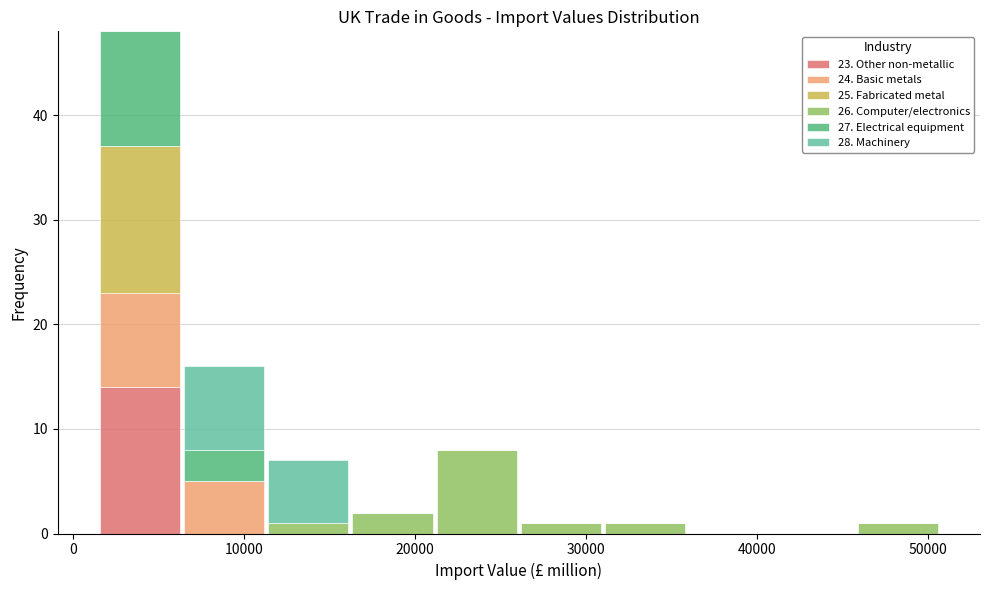

Which range on the x-axis has the tallest stacked bar (by total height)?

1000 to 6000